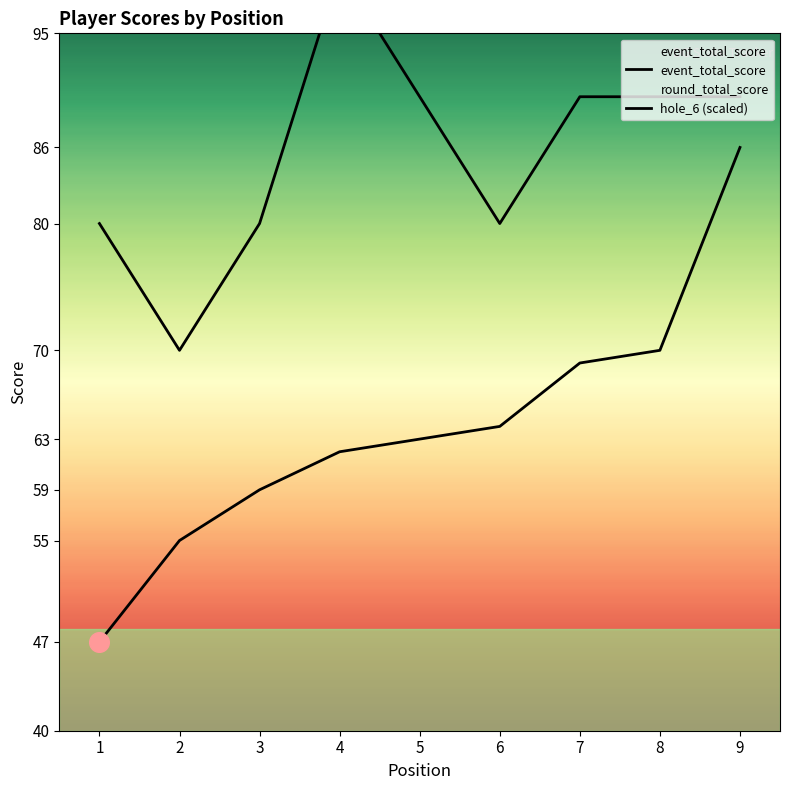

What is the total value across all series at 2?

125